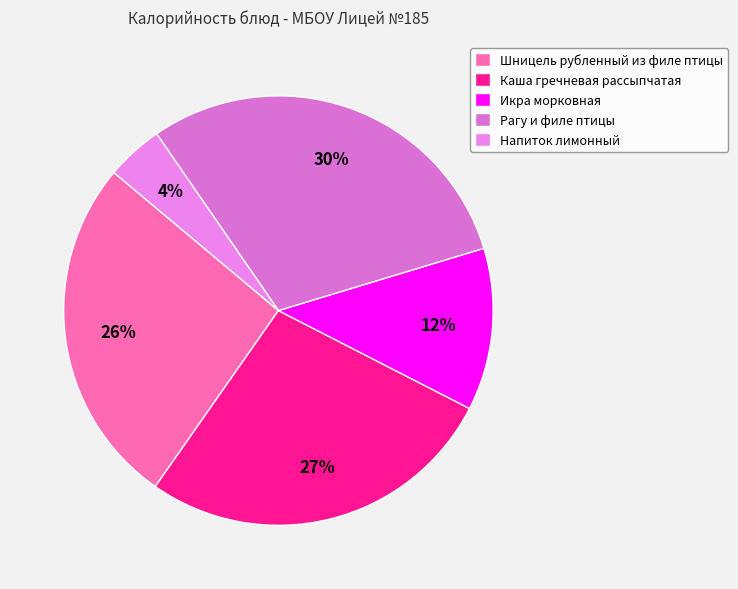

Is there any slice that represents more than half of the pie?

No